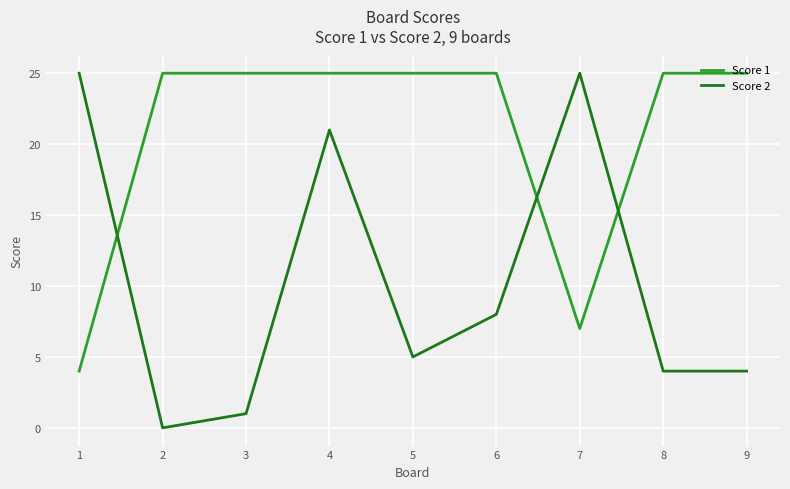

At how many categories does at least one series exceed 15?

9